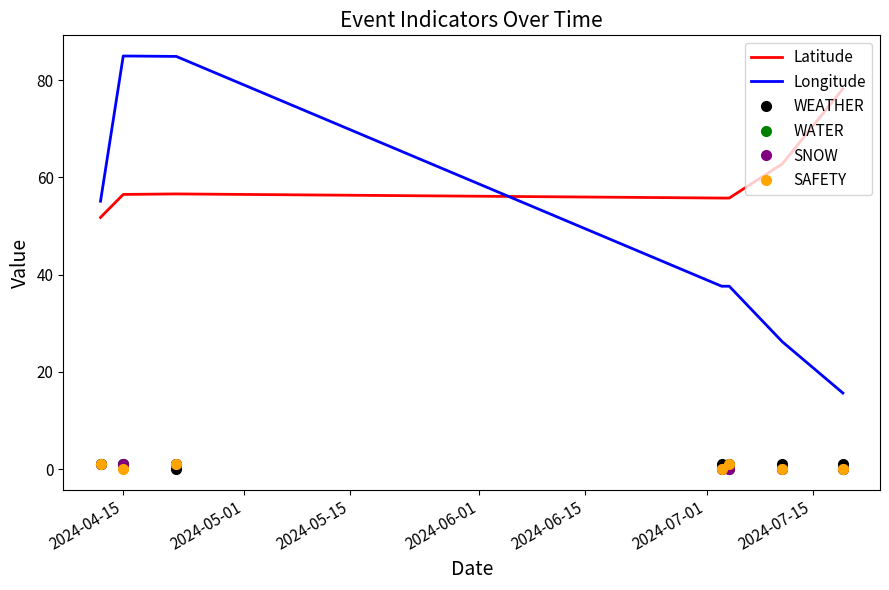

Where is WATER nearest to the value 0?

2024-06-01